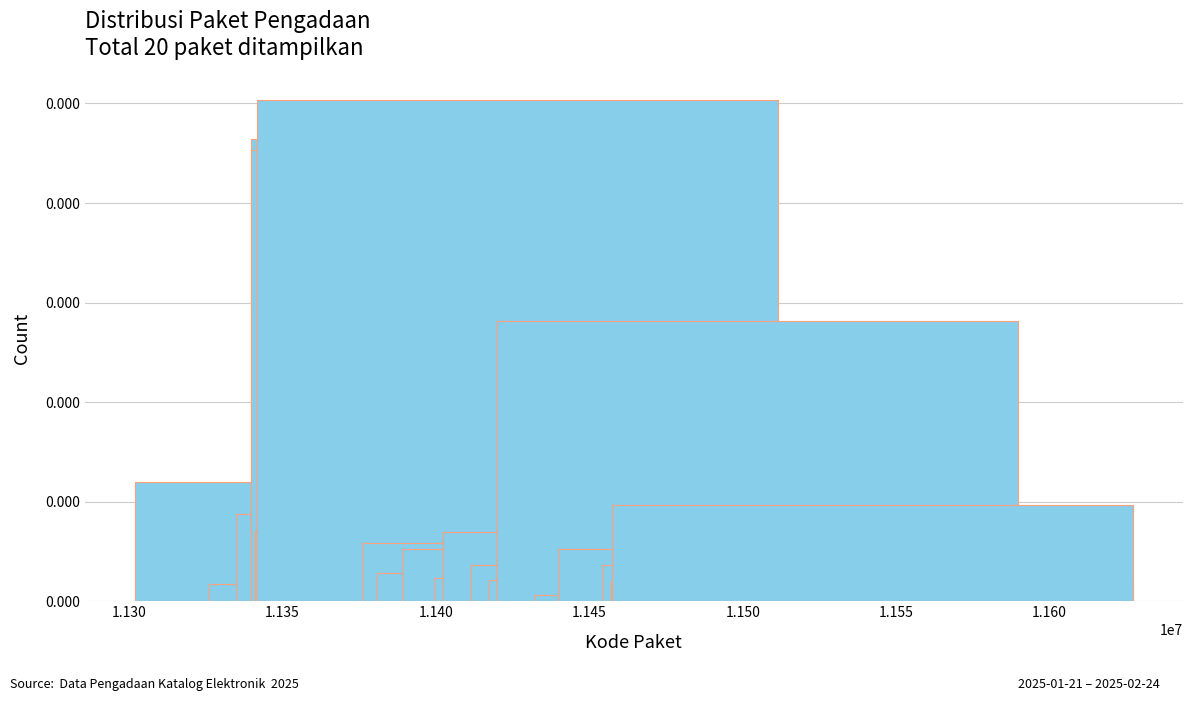

Does the chart contain stacked bars?

No